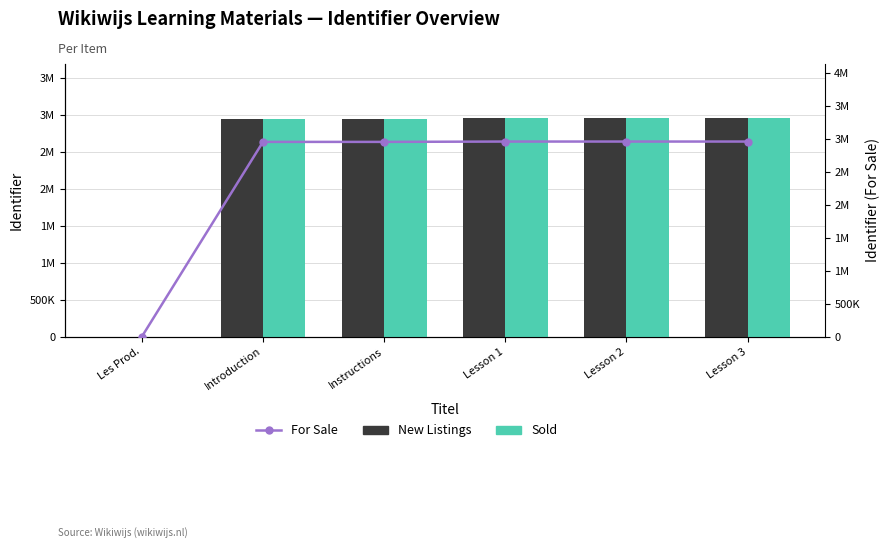

At which label is For Sale closest to 1480715?

Introduction